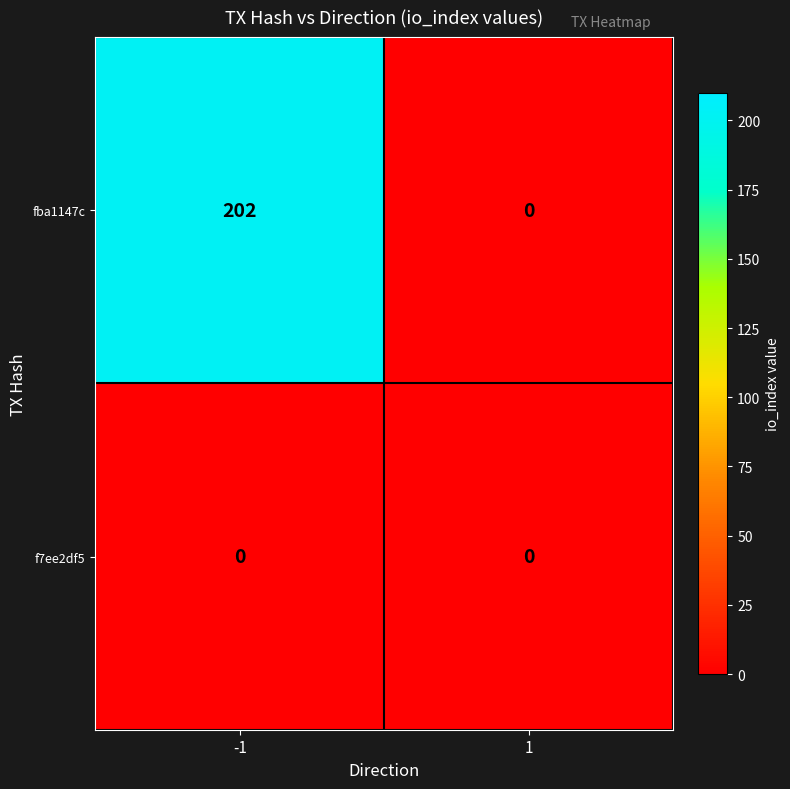

What is the total value across all series at -1?

202